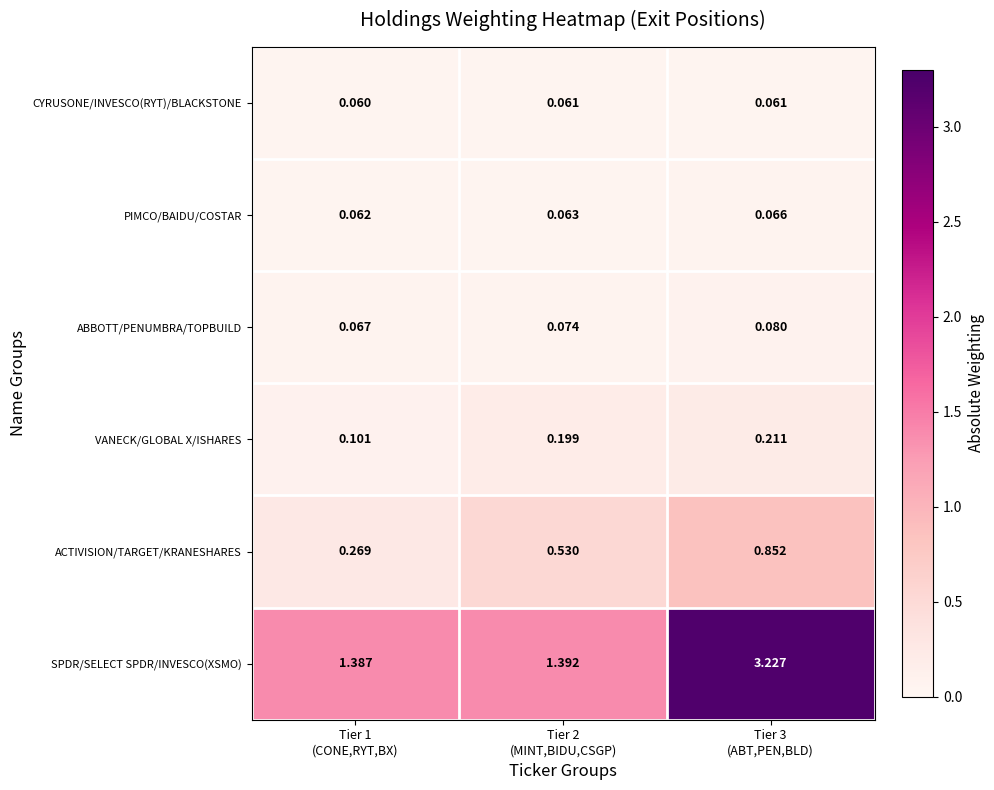

What is the total value across all series at Tier 2
(MINT,BIDU,CSGP)?

2.3